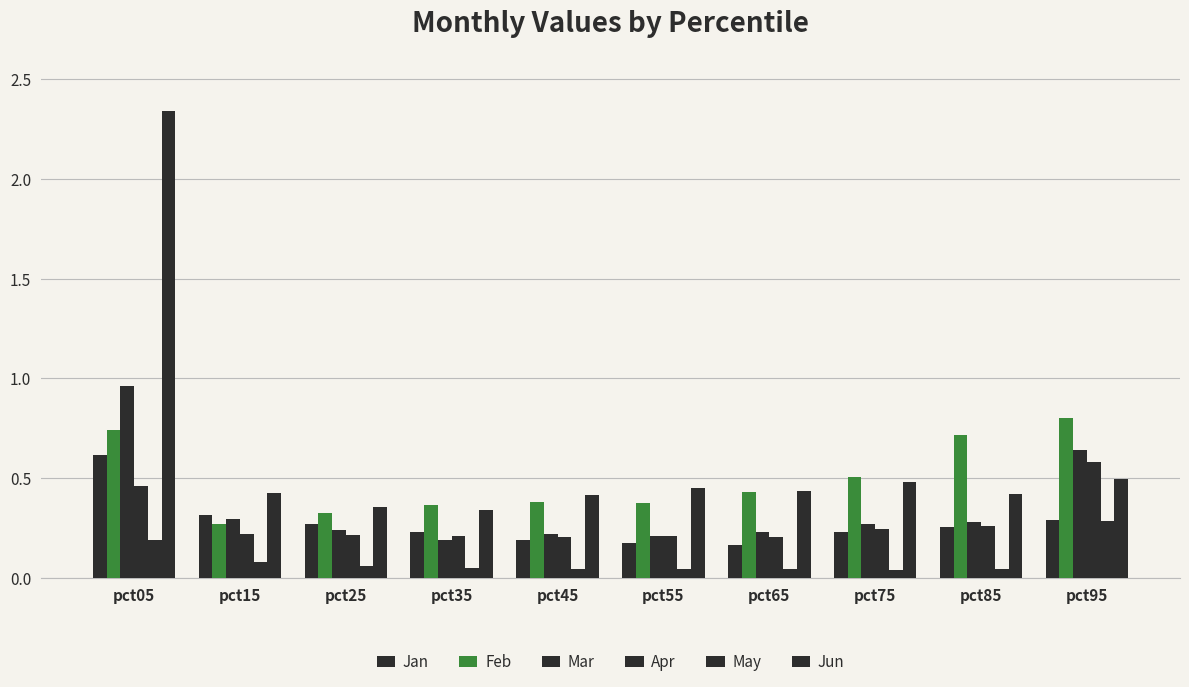

True or false: Jun has a value of 0.4 at pct65.

True